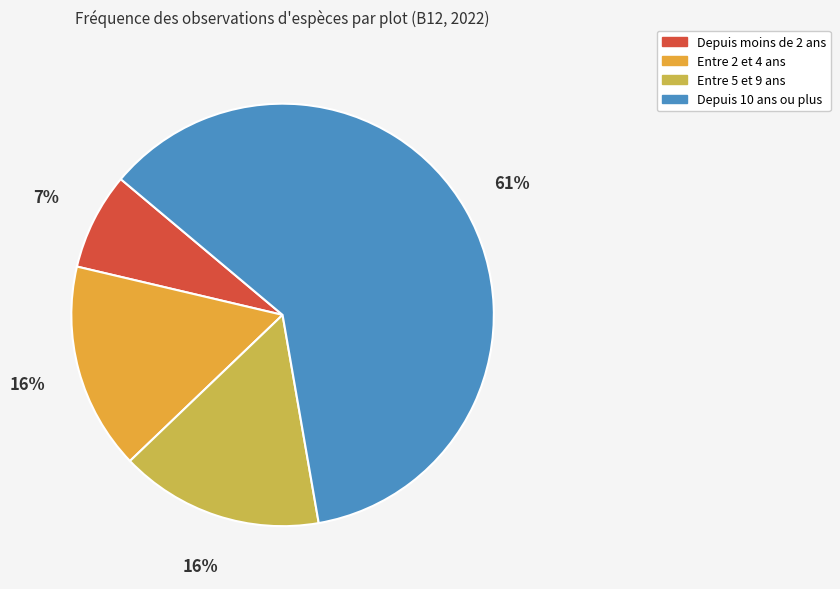

How many slices are in this pie chart?

4